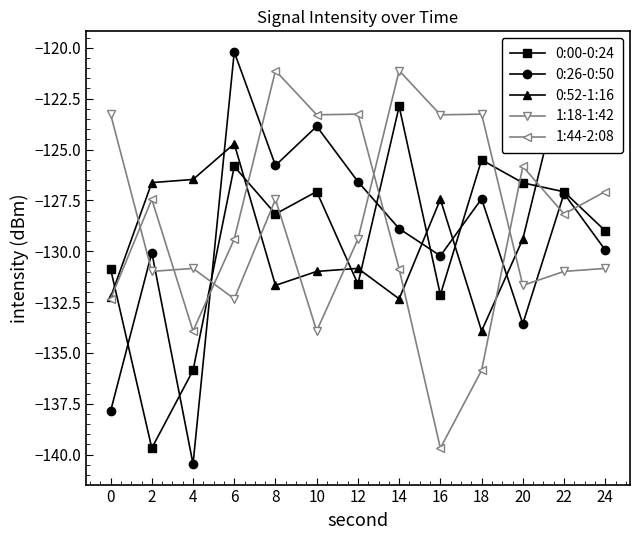

Where does the 0:52-1:16 series first go above -129?

2